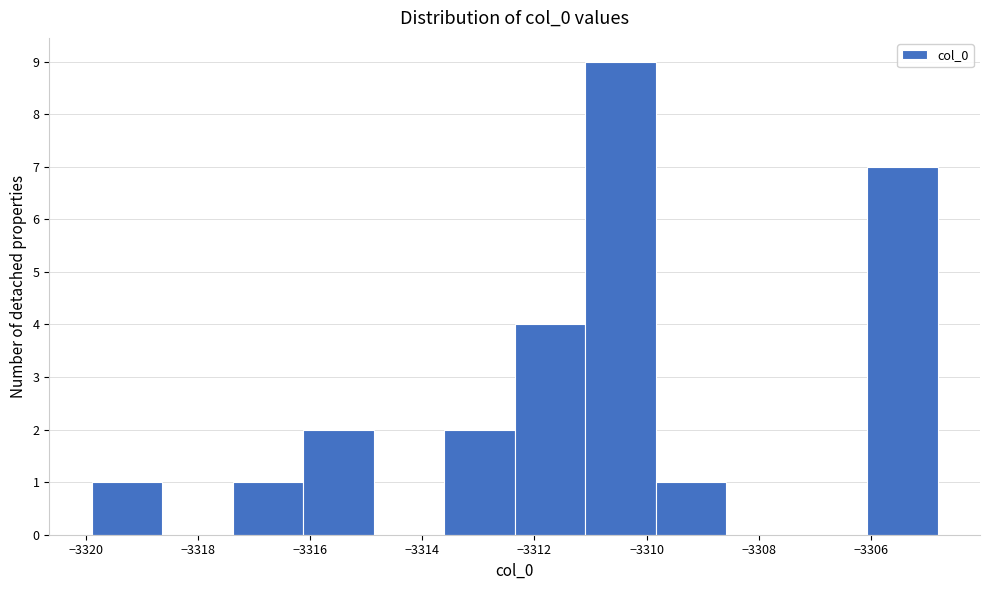

Reading left to right, transcribe this chart: for each bar, give the range it covers on the x-axis and its height. Neither the bar edges nor the heights are printed on the chart, so give them approximately, as read against the axes.

-3320.0 to -3318.6: 1
-3318.6 to -3317.4: 0
-3317.4 to -3316.2: 1
-3316.2 to -3314.8: 2
-3314.8 to -3313.6: 0
-3313.6 to -3312.4: 2
-3312.4 to -3311.0: 4
-3311.0 to -3309.8: 9
-3309.8 to -3308.6: 1
-3308.6 to -3307.4: 0
-3307.4 to -3306.0: 0
-3306.0 to -3304.8: 7